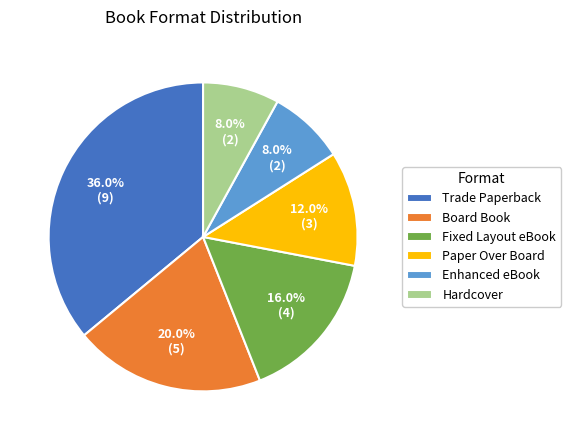

Combined, do Enhanced eBook and Fixed Layout eBook account for over 50%?

No